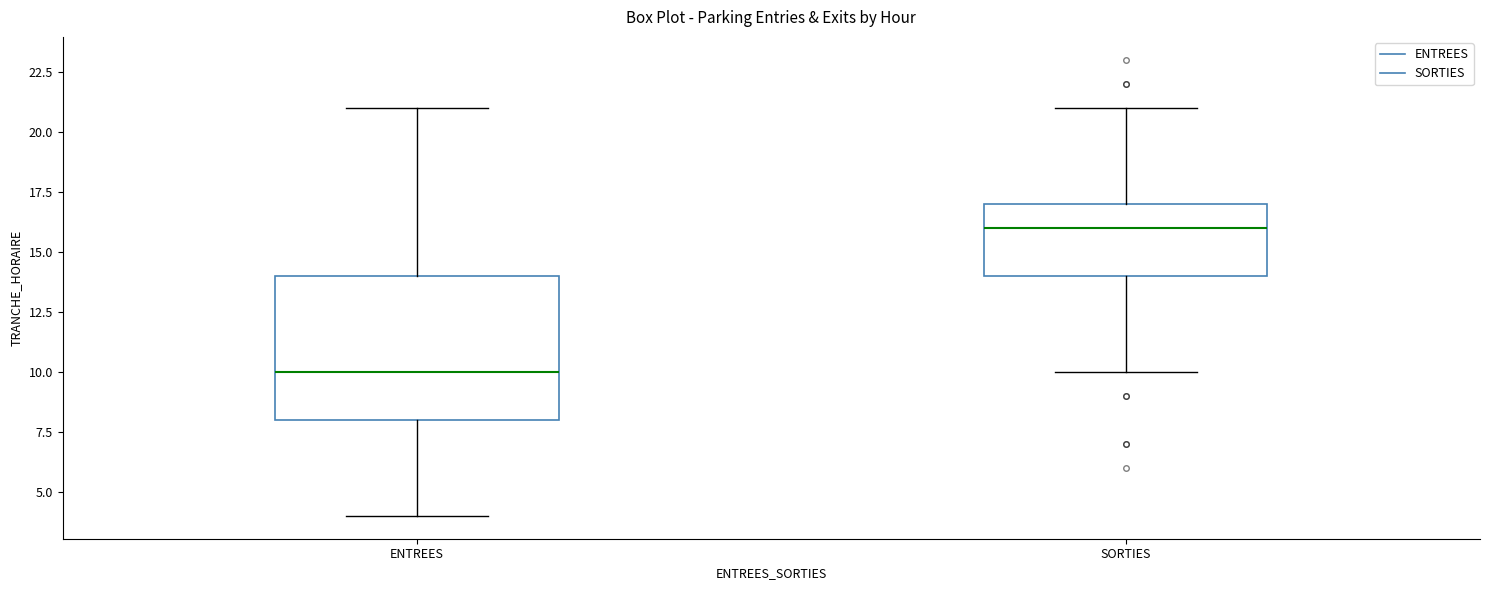

Reading left to right, read every box against the y-axis: the position of its median line, the range the box covers, and the ends of its whiskers. The values are not printed on the chart, so give them approximately, as read against the axis.

ENTREES: median 10, box 8 to 14, whiskers 4 to 21
SORTIES: median 16, box 14 to 17, whiskers 10 to 21